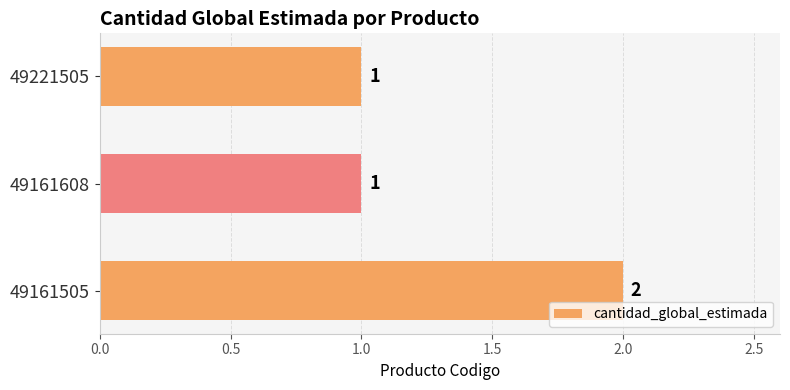

Which category has the highest value across all series?

49161505